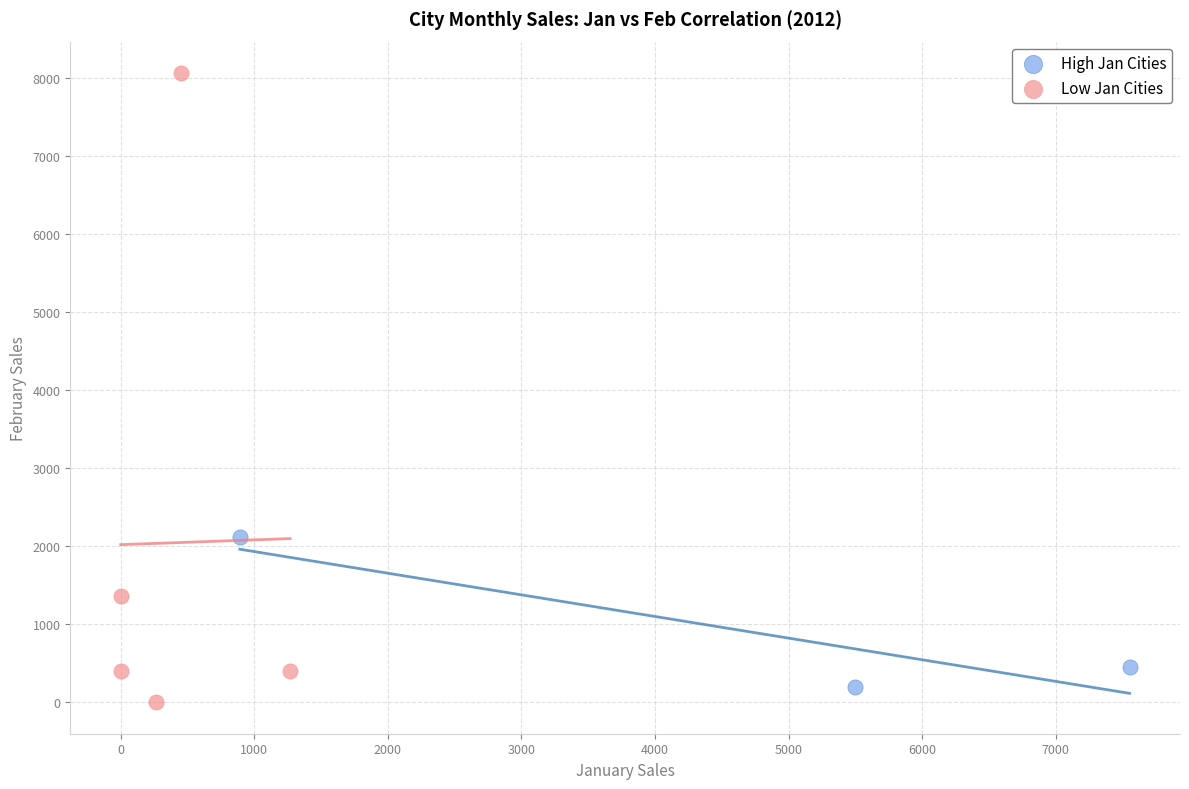

Which series has the widest spread of Y values?

Low Jan Cities